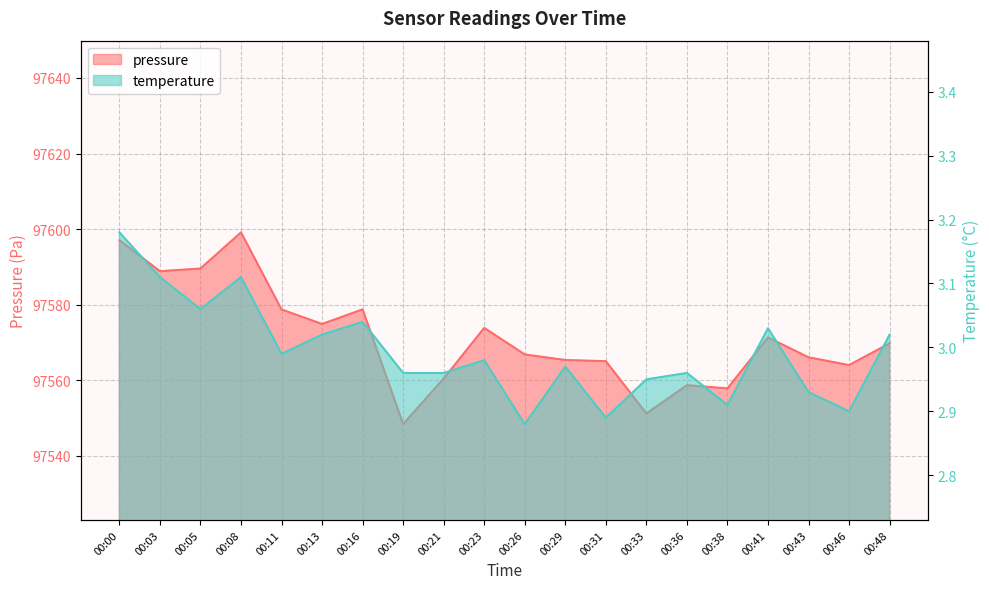

What is the sum of all pressure values?

1951425.6